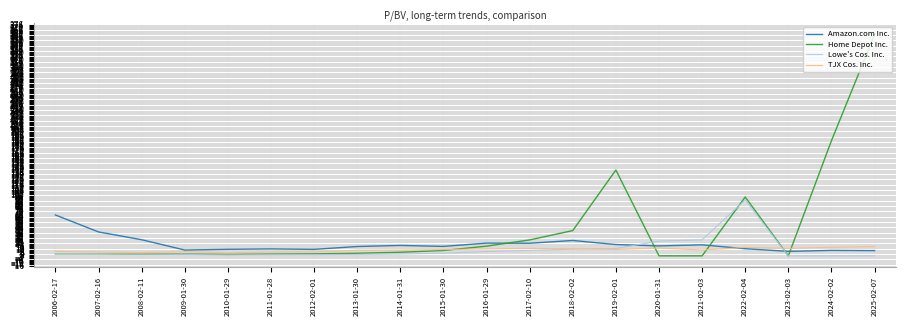

Is it true that Lowe's Cos. Inc. equals 1.5 at 2010-01-29?

True